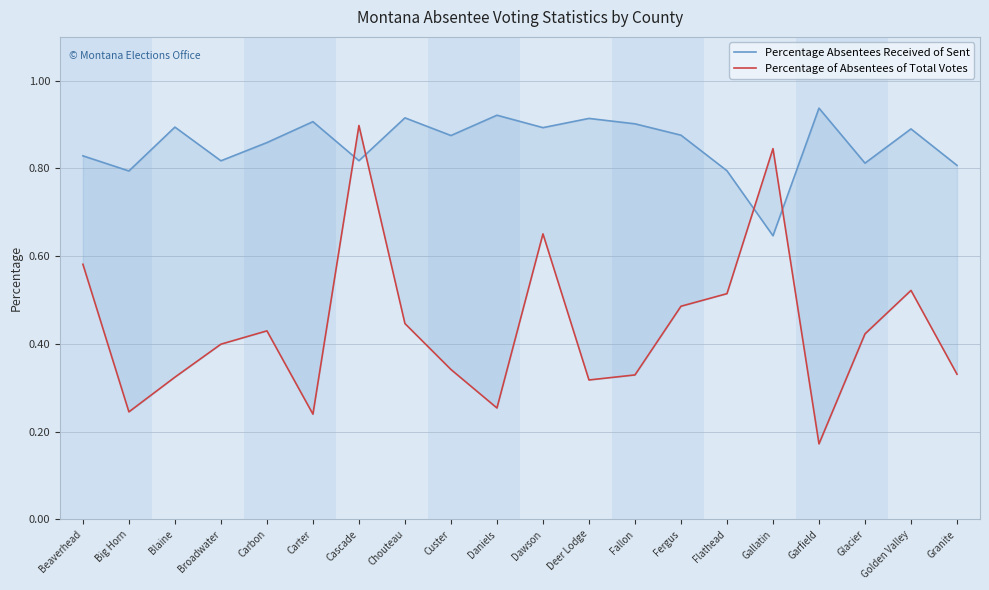

At which label is Percentage Absentees Received of Sent closest to 0?

Gallatin